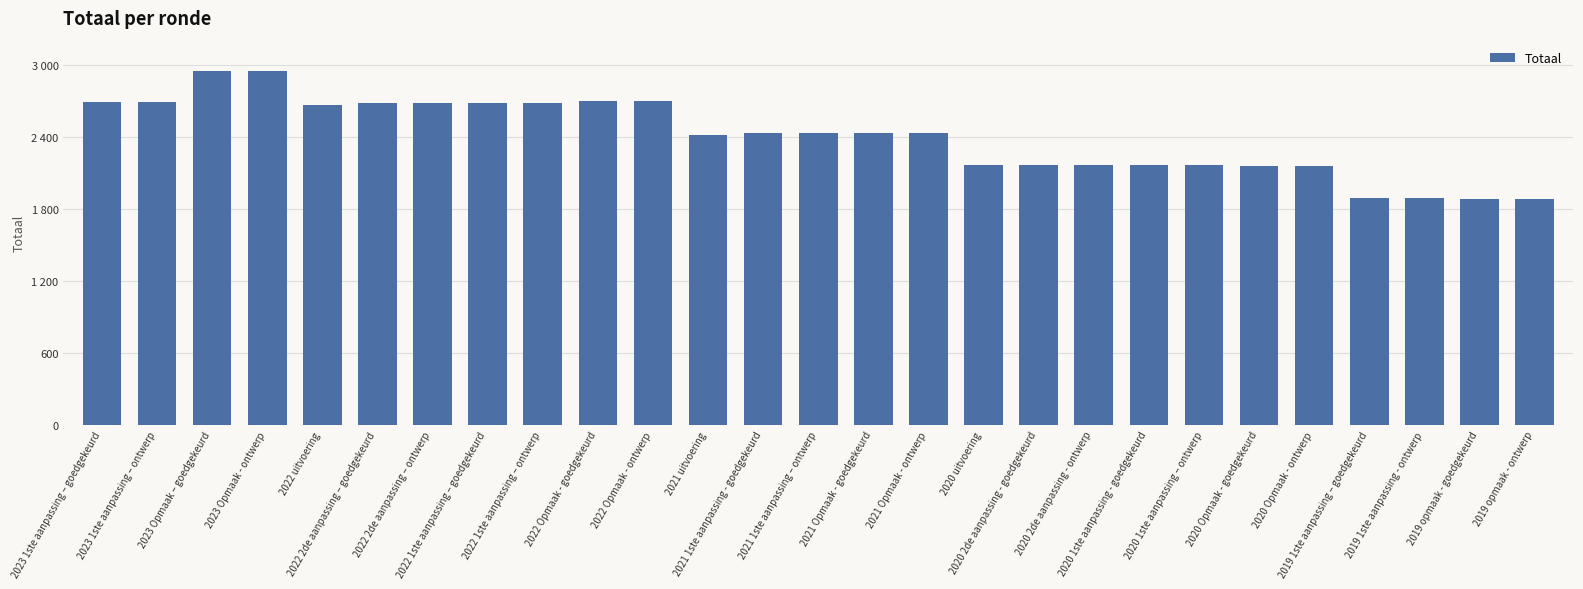

How many values are below 2431?

12